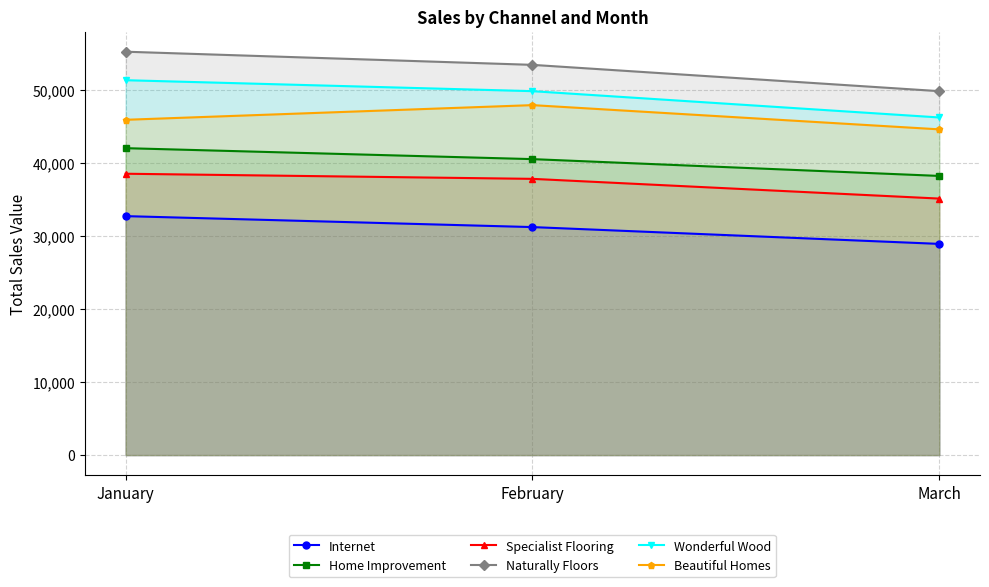

Between January and March, which series saw the biggest shift?

Naturally Floors